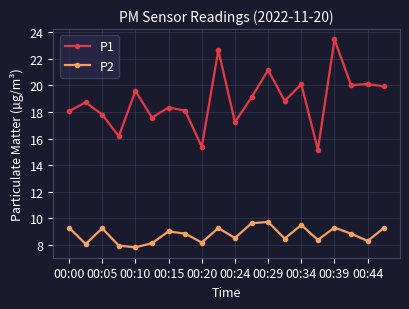

True or false: P2 has more than 0 interior local peaks.

True